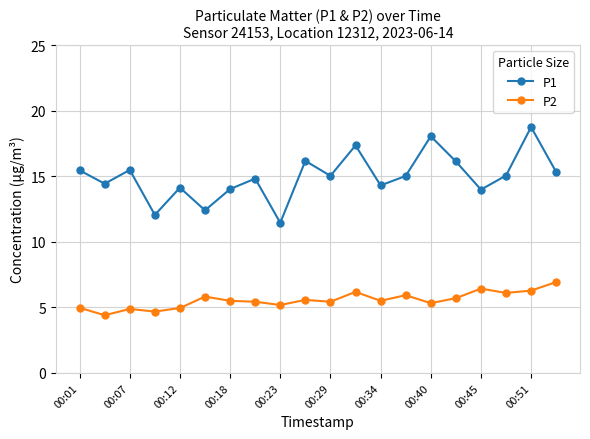

True or false: P1 has more than 2 interior local peaks.

True